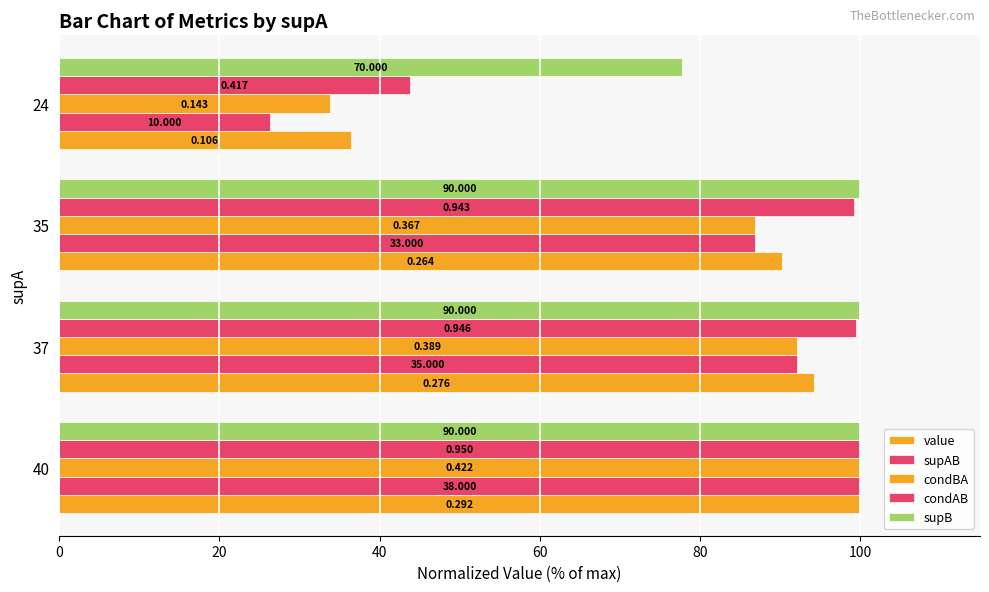

Which series has the largest total across all categories?

supB